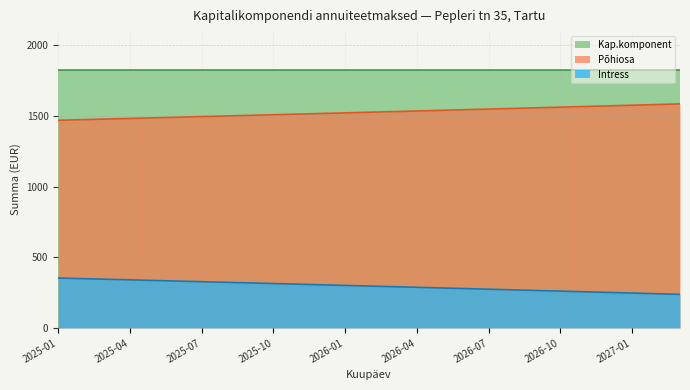

Rank the series by their maximum value, from highest to lowest.

Kap.komponent, Põhiosa, Intress